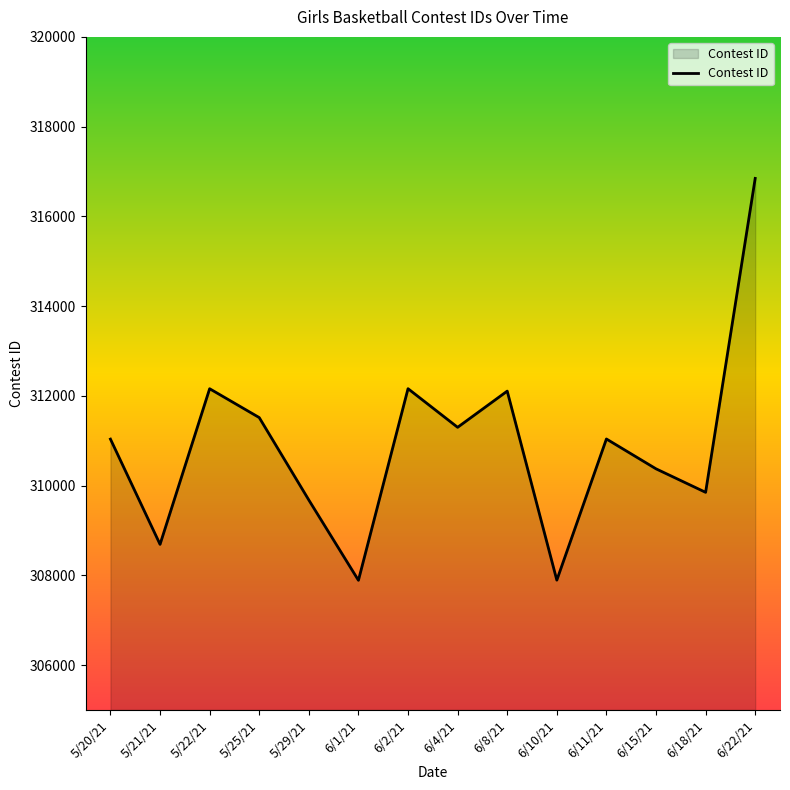

True or false: the data shows 312159 at 6/2/21.

True